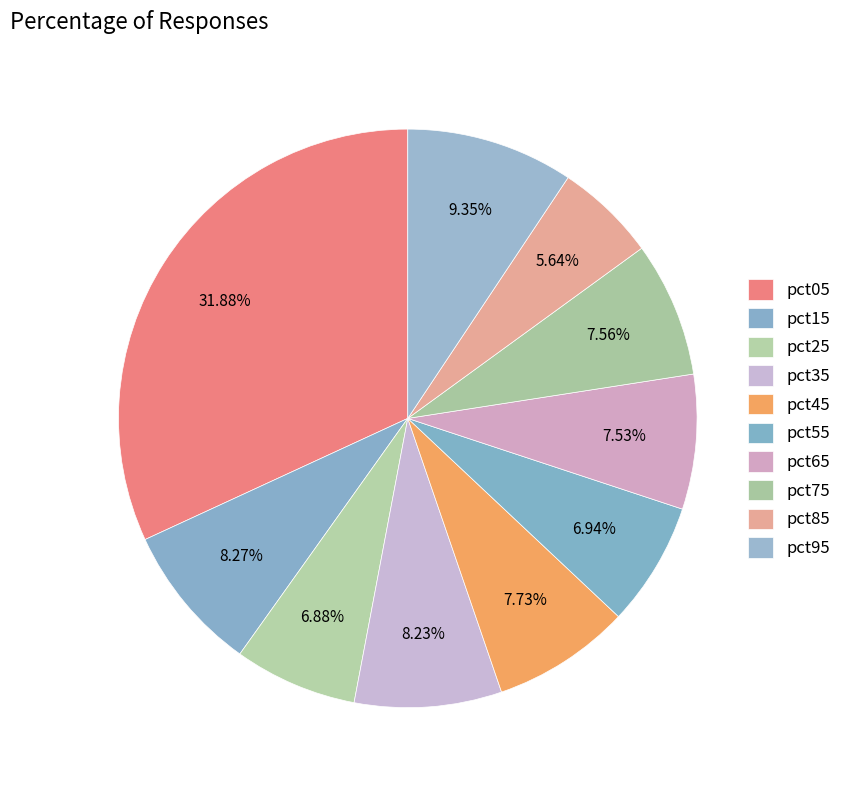

Combined, what portion of the pie is pct05 and pct15?

40.1%